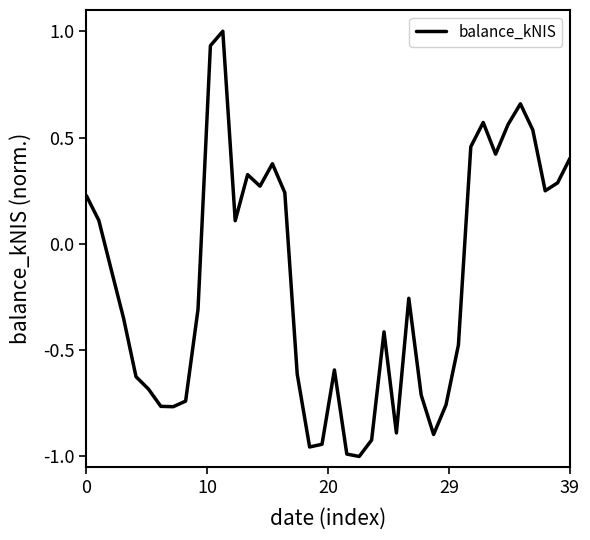

How many positive values are there?

18